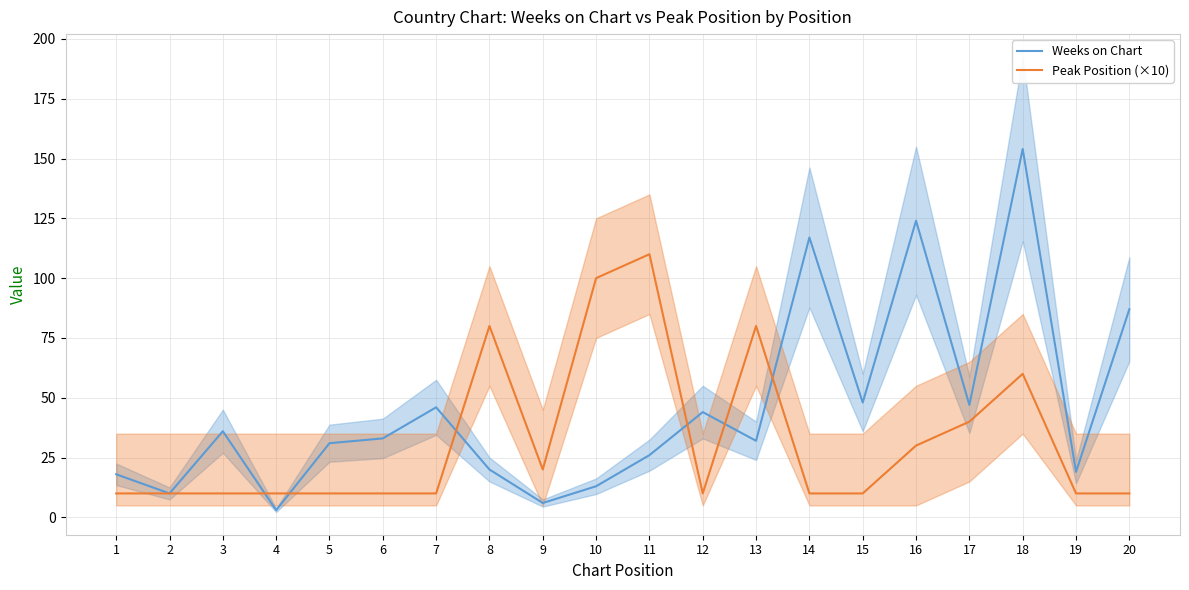

At 14, list the series in order from largest to smallest.

Weeks on Chart, Peak Position (×10)